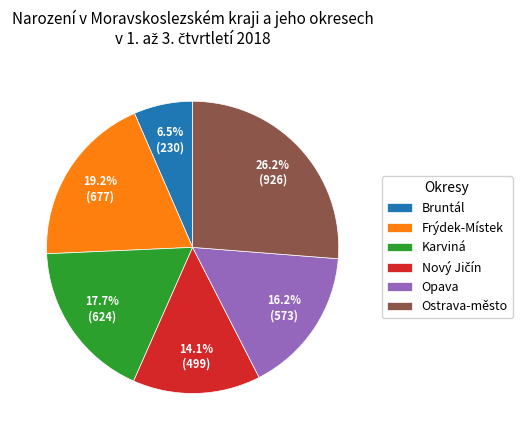

To the nearest percent, what portion does Ostrava-město represent?

26%